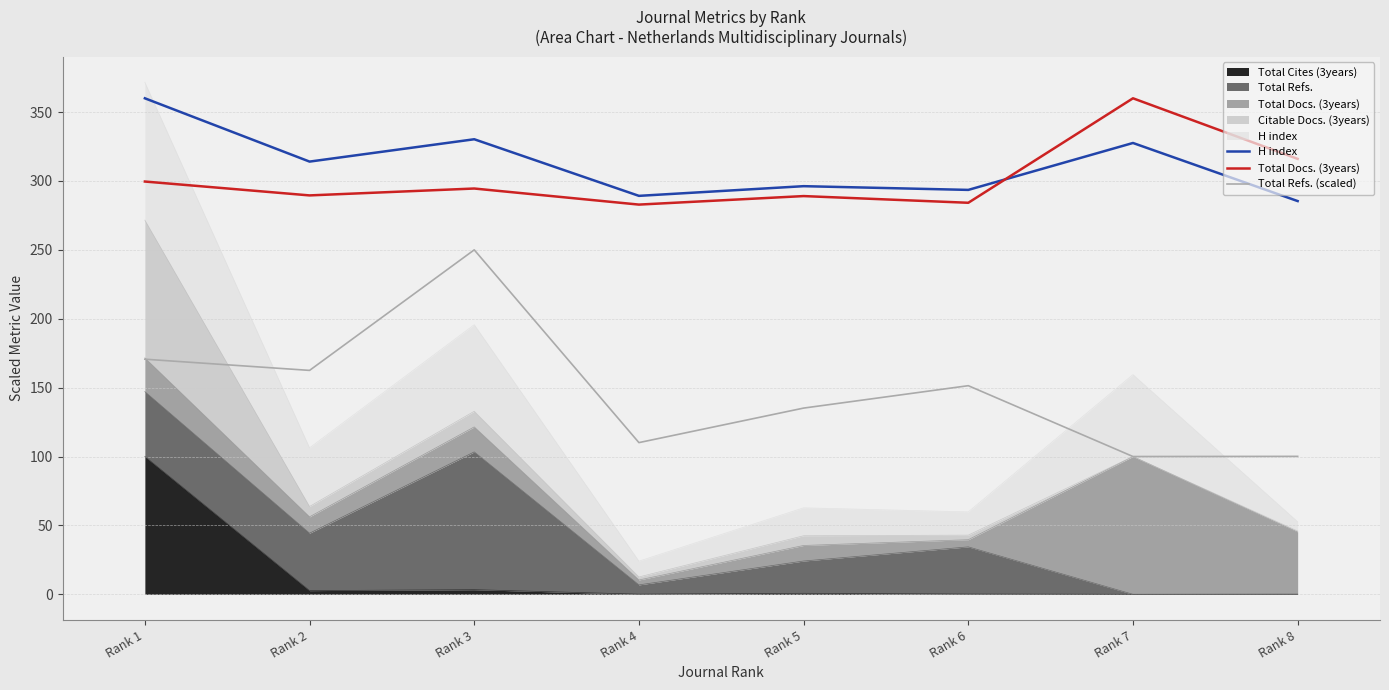

True or false: H index and Total Refs. (scaled) intersect in this chart.

False